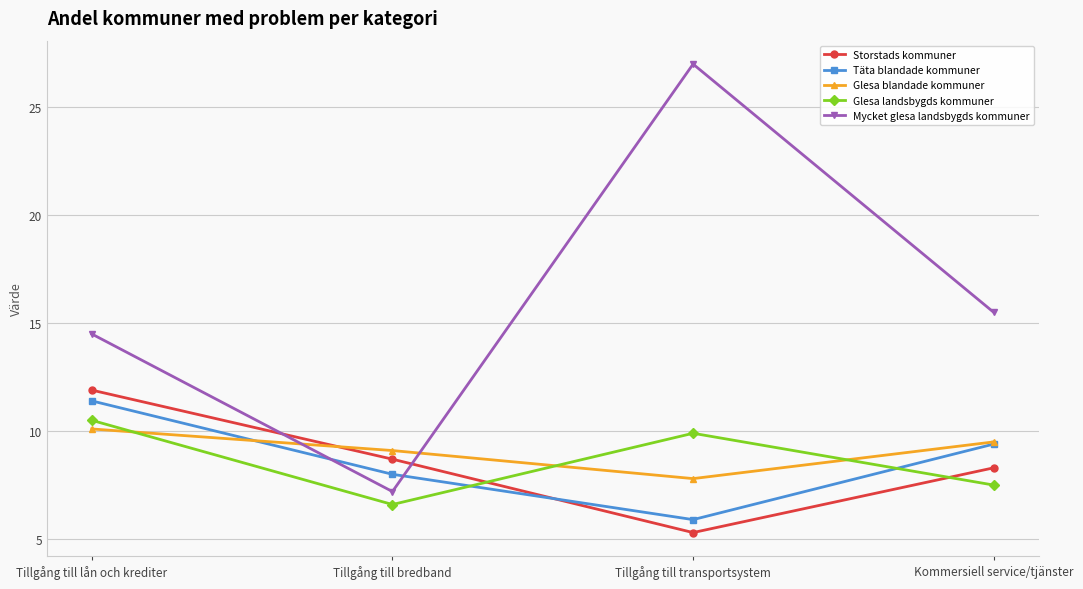

Where does the Glesa landsbygds kommuner series first go above 9?

Tillgång till lån och krediter